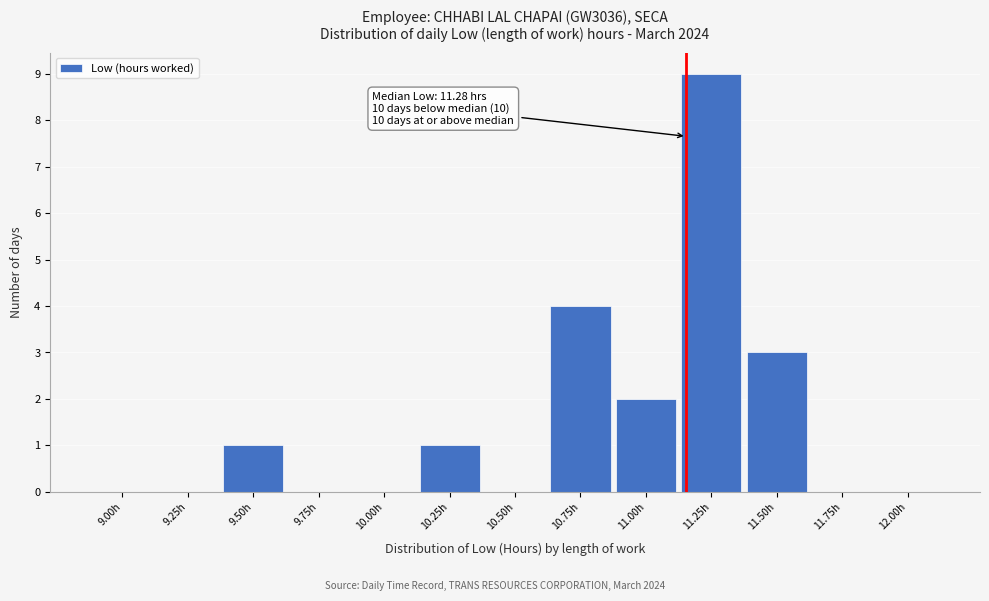

Reading left to right, extract all data points from this chart.

9.00h=0	9.25h=0	9.50h=1	9.75h=0	10.00h=0	10.25h=1	10.50h=0	10.75h=4	11.00h=2	11.25h=9	11.50h=3	11.75h=0	12.00h=0